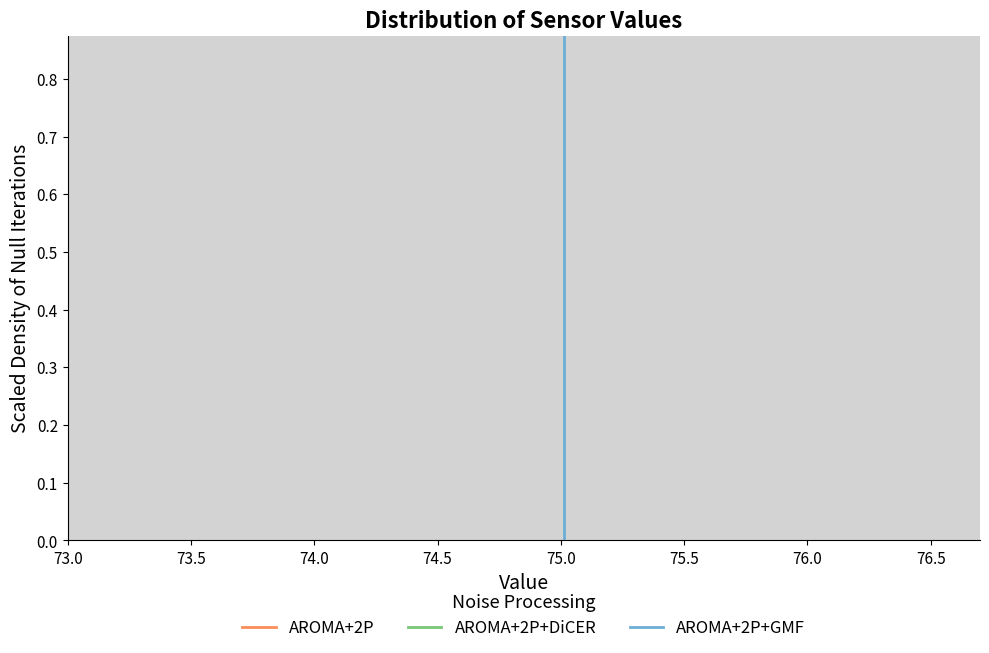

Read against the x-axis, roughly where is the centre of the tallest bar?

75.25